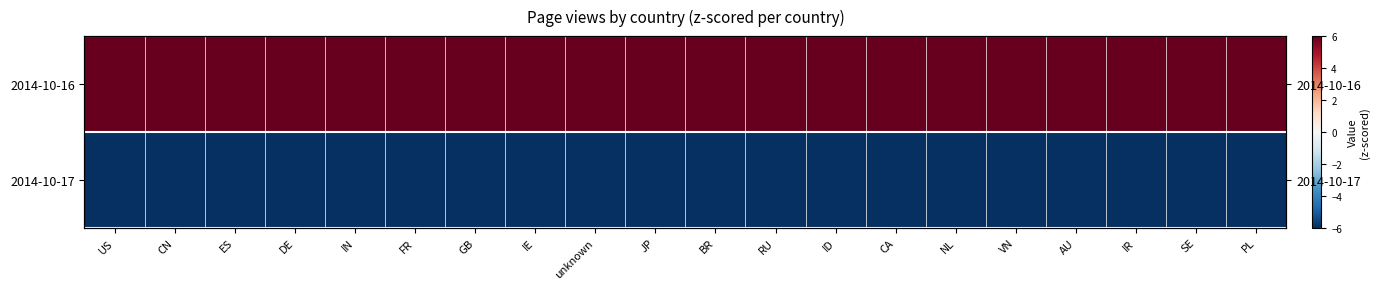

Read the 2014-10-17 value at ES.

-6